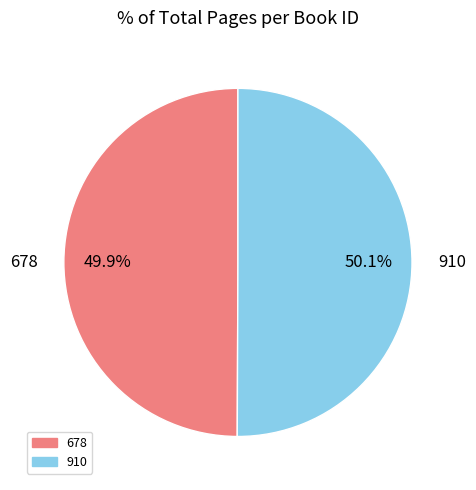

How many slices are in this pie chart?

2